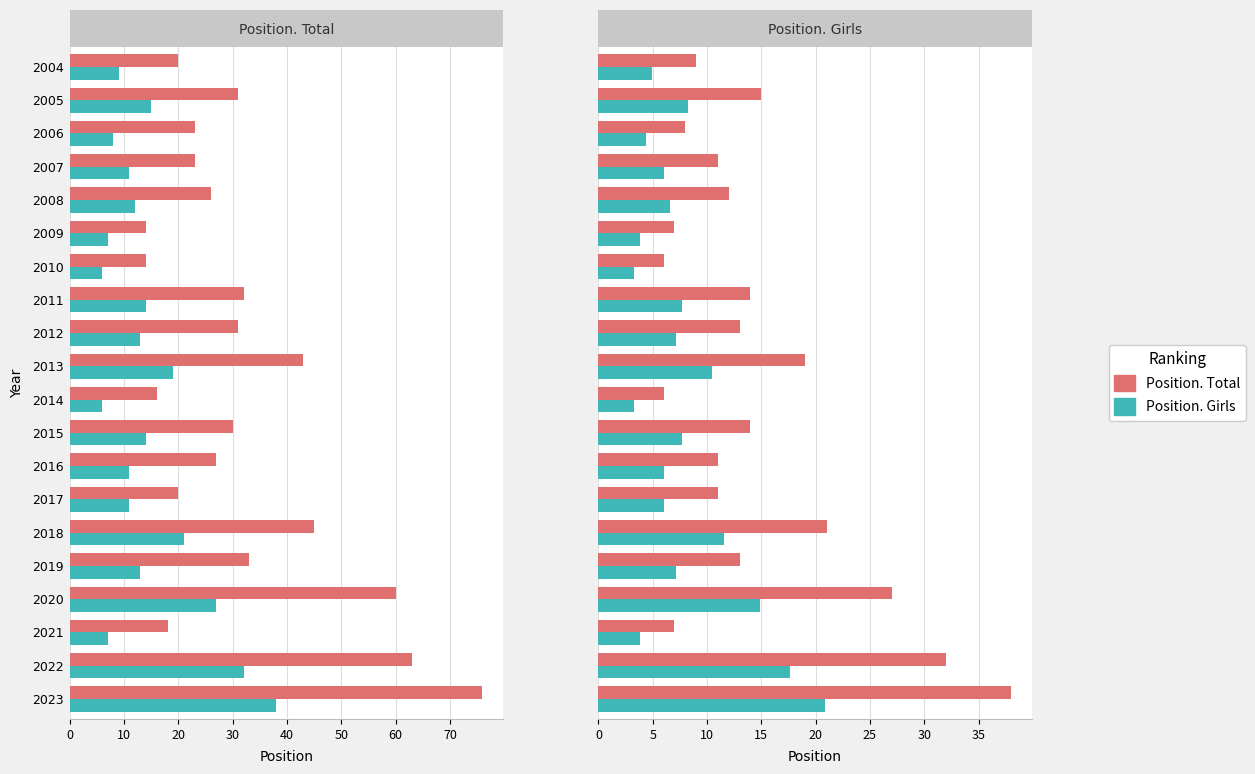

What is the sum of the Position. Girls values at 10 and 11?

24.8